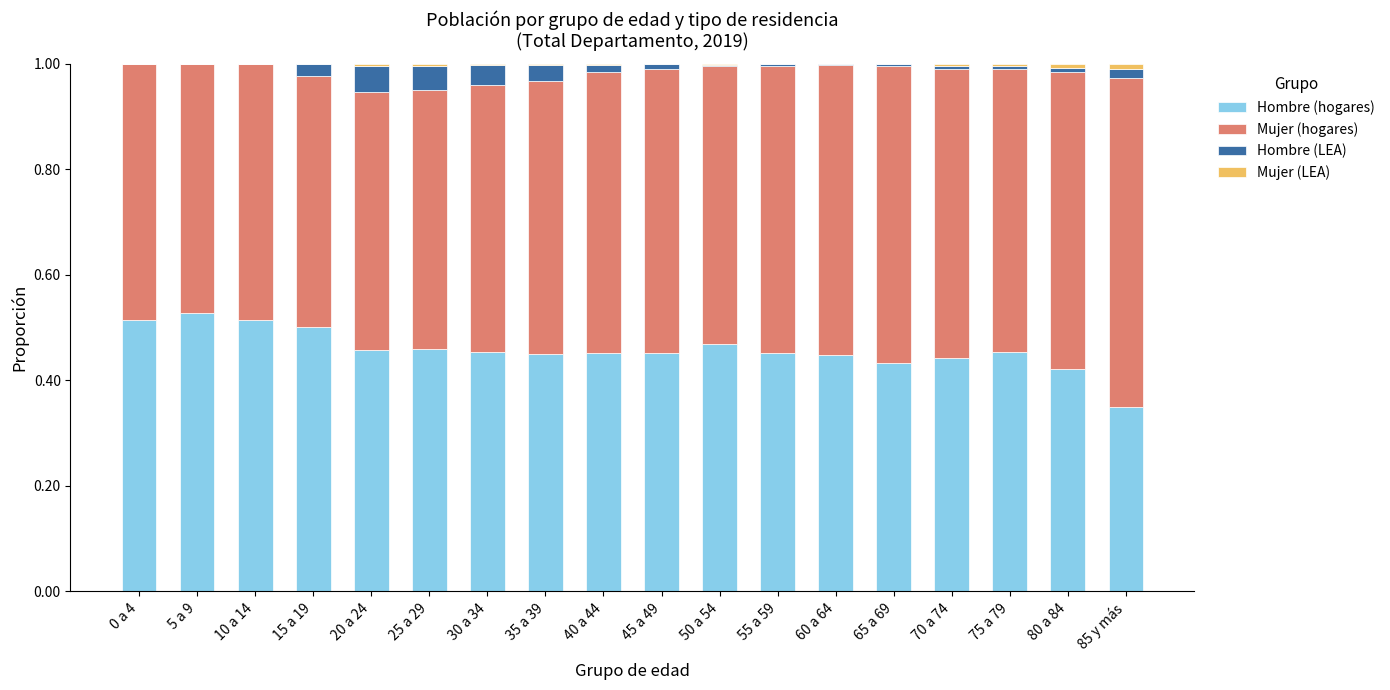

What is the label of the 7th bar from the left?

30 a 34